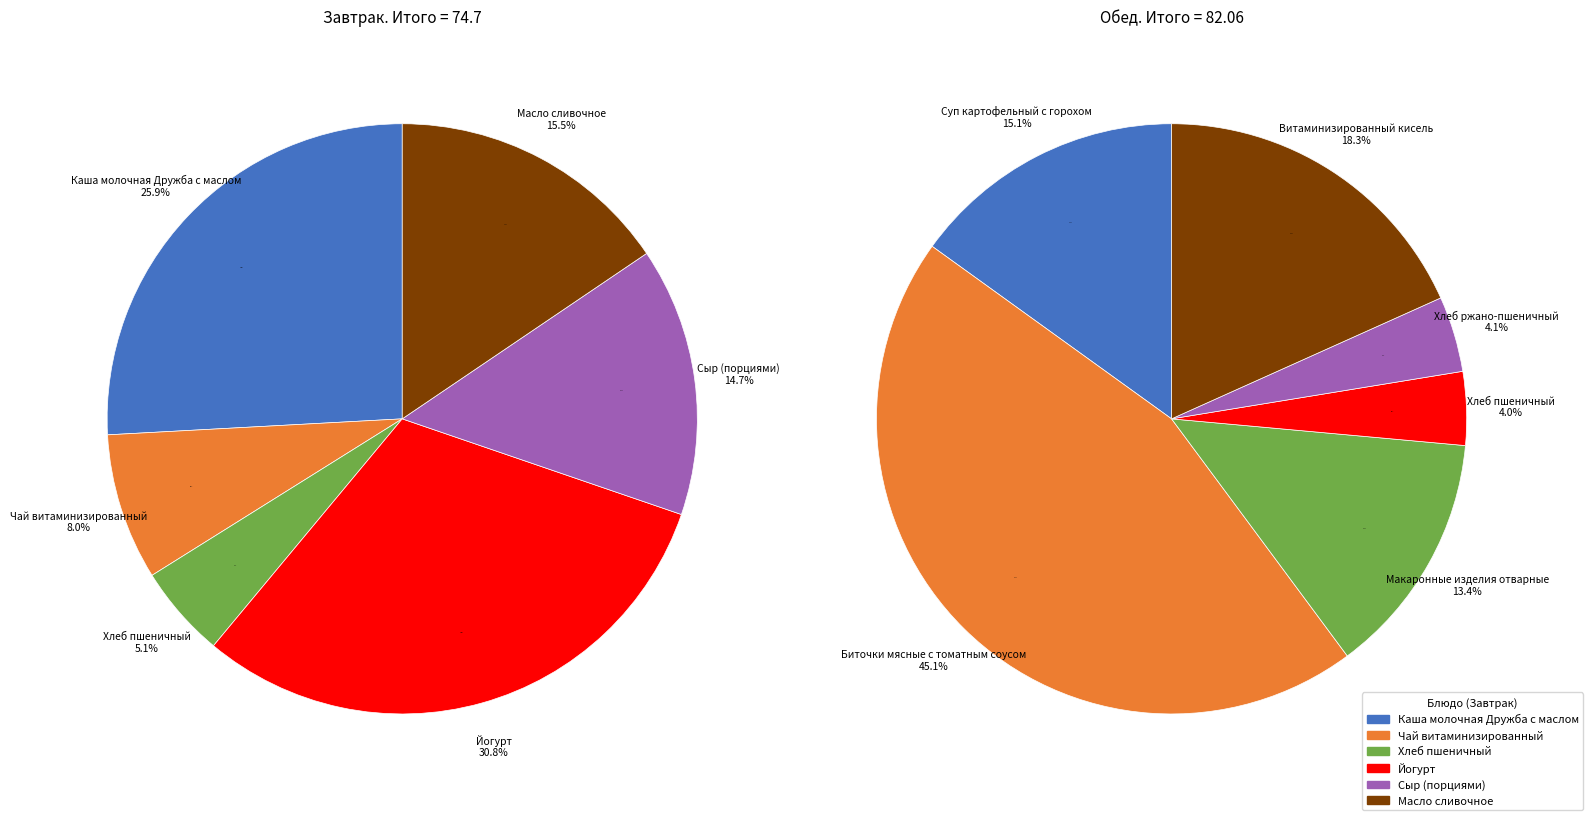

How many segments does this pie chart have?

6